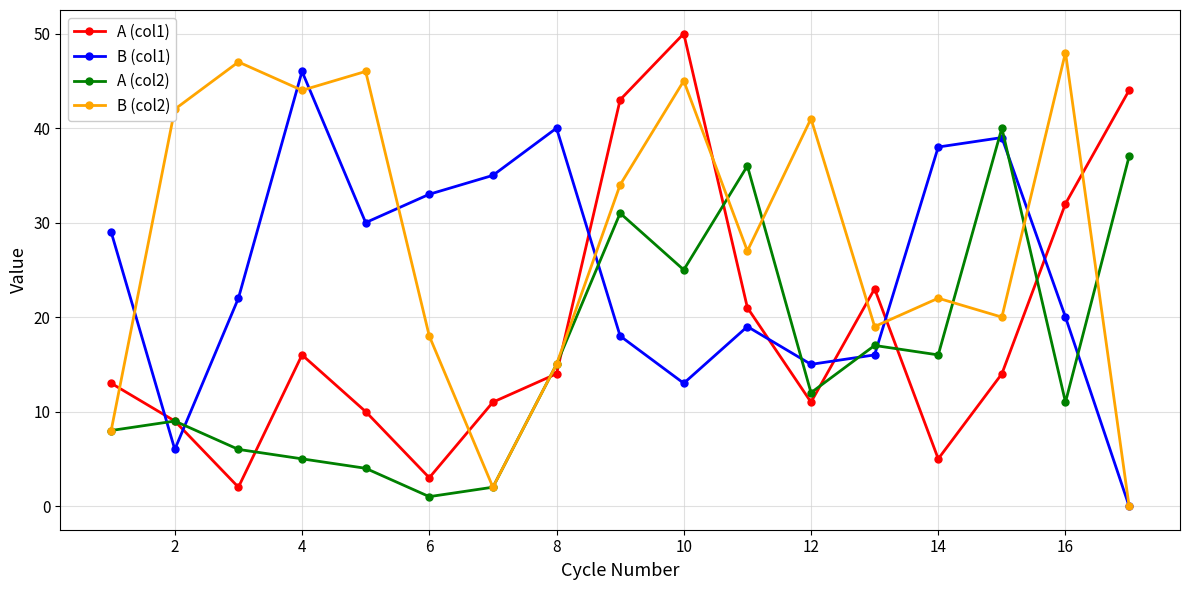

Rank the series by their average value, from highest to lowest.

B (col2), B (col1), A (col1), A (col2)